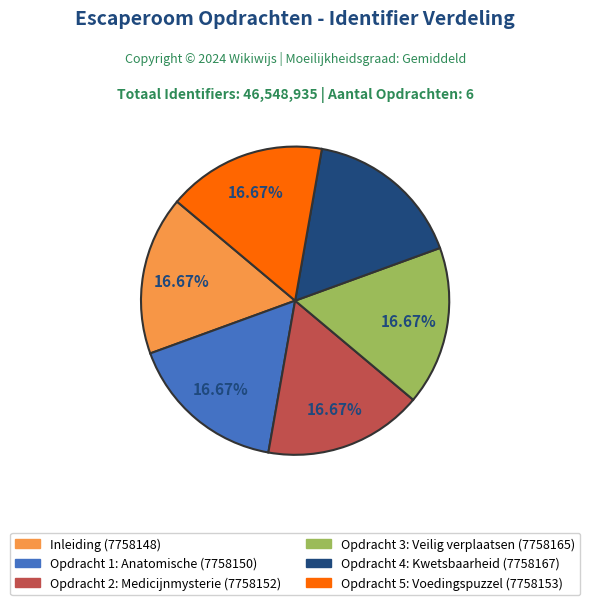

Is there a majority slice in this chart?

No